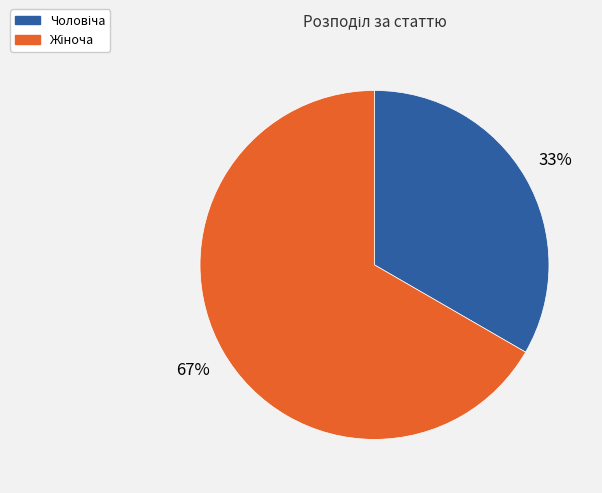

Is there a majority slice in this chart?

Yes